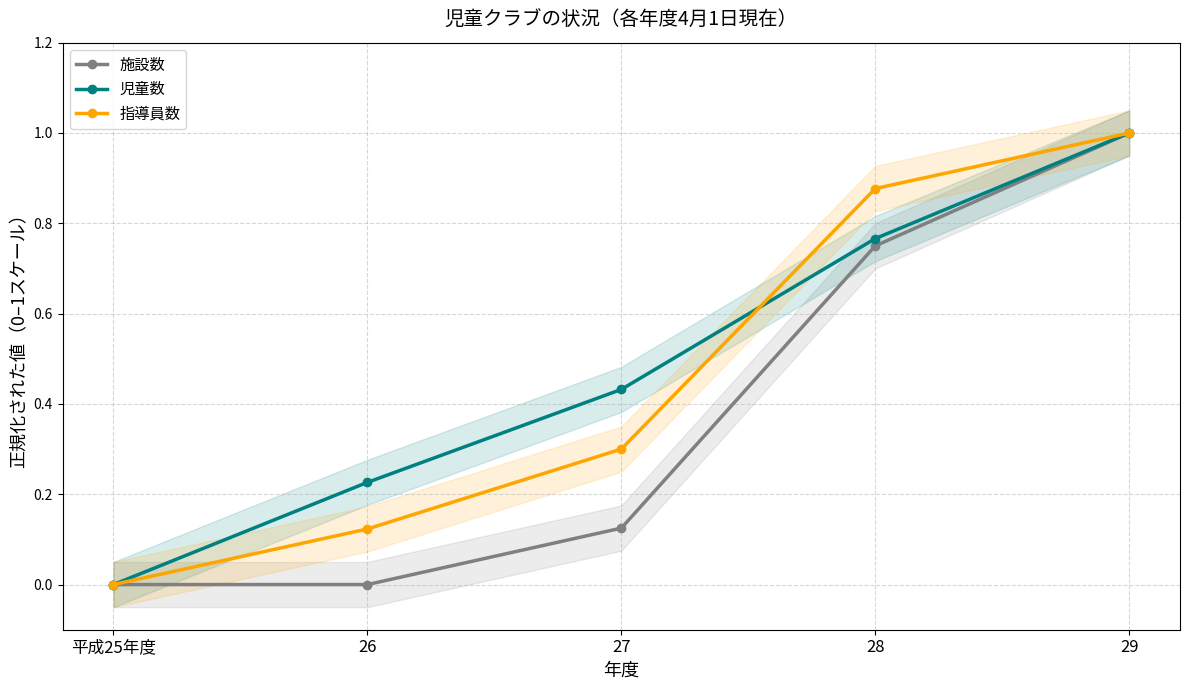

How many times do 児童数 and 指導員数 cross each other?

1